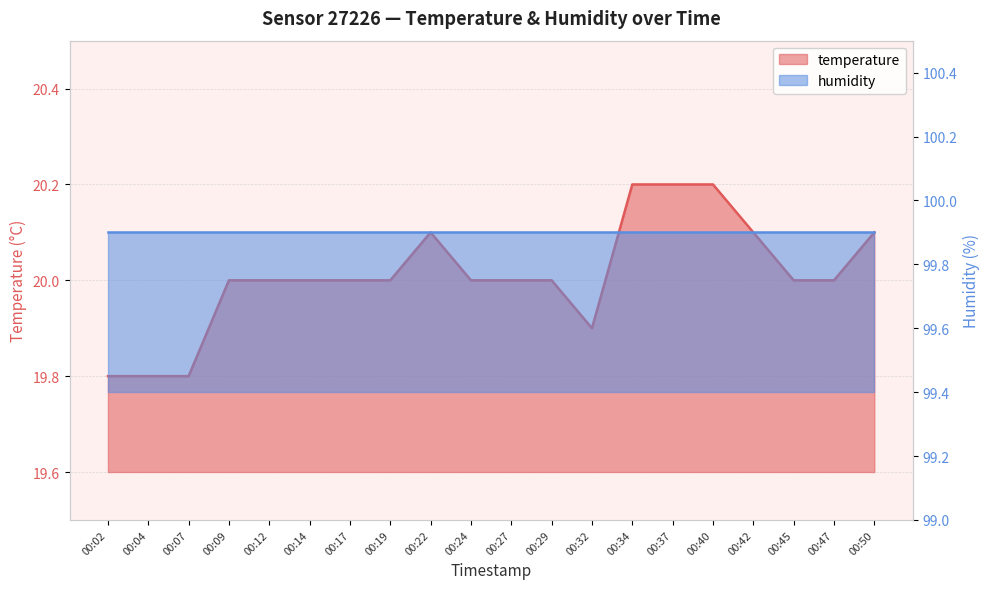

At which label is the value closest to 20?

00:09